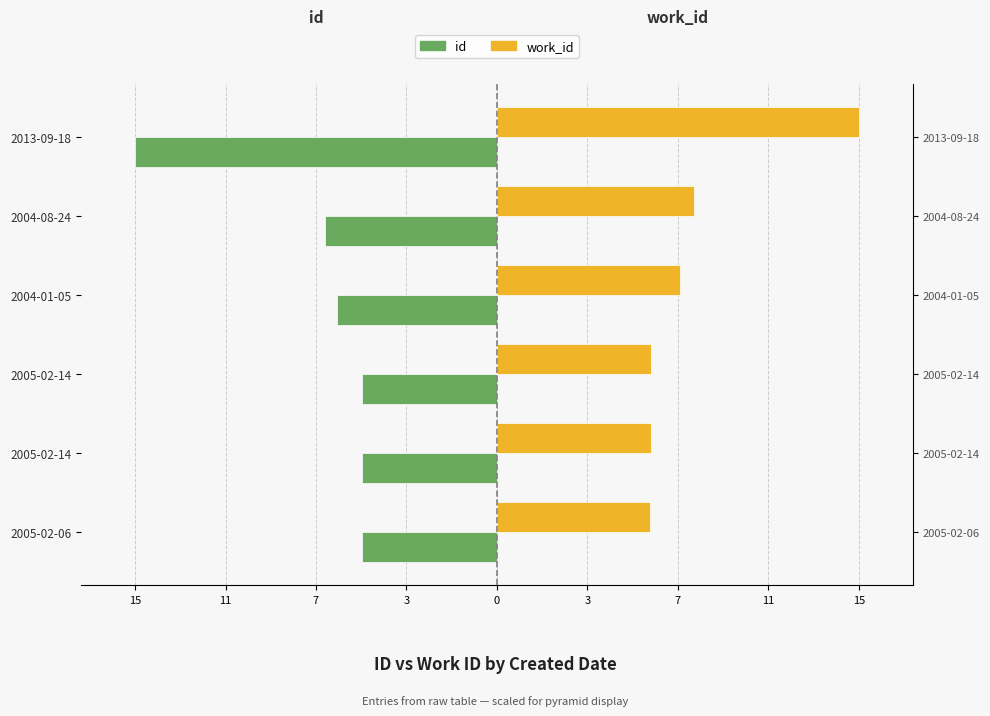

List the series in order of their overall mean, highest first.

work_id, id